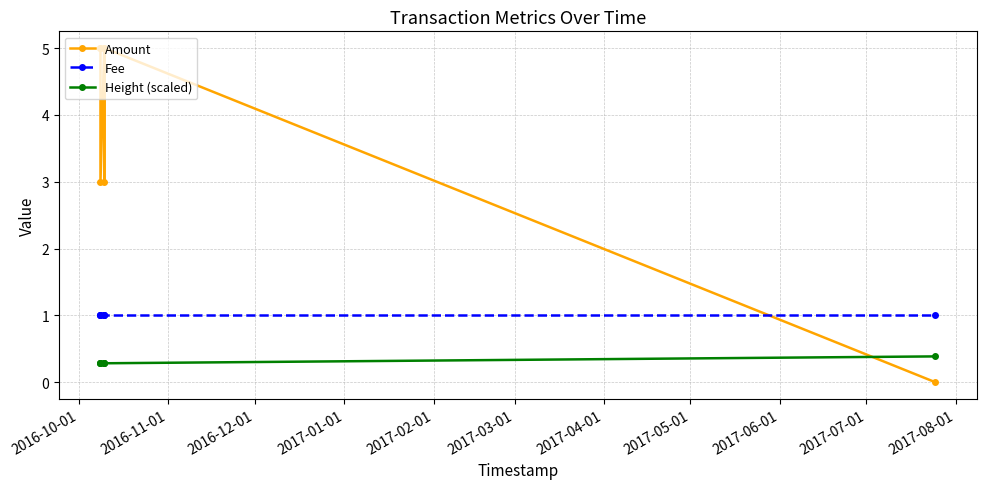

What are all the series names shown in the legend?

Amount, Fee, Height (scaled)